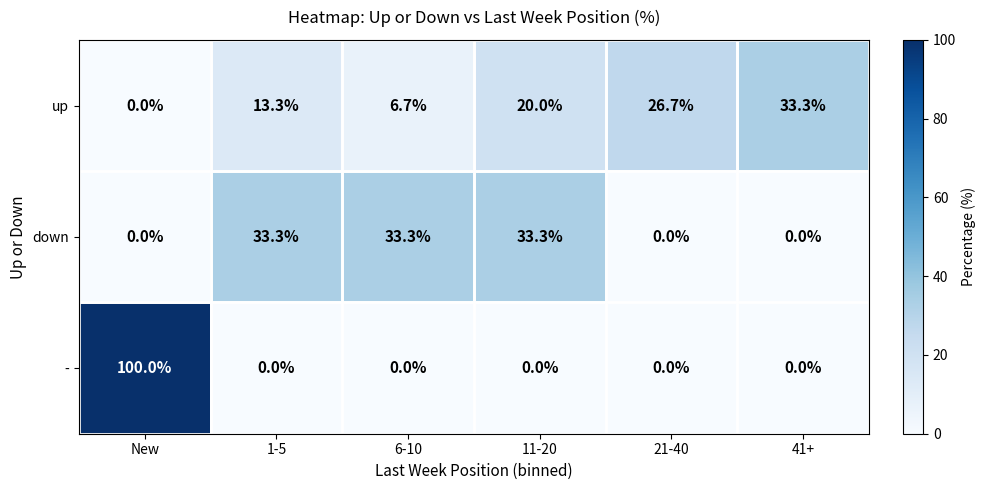

At which category is the sum across all series the highest?

New